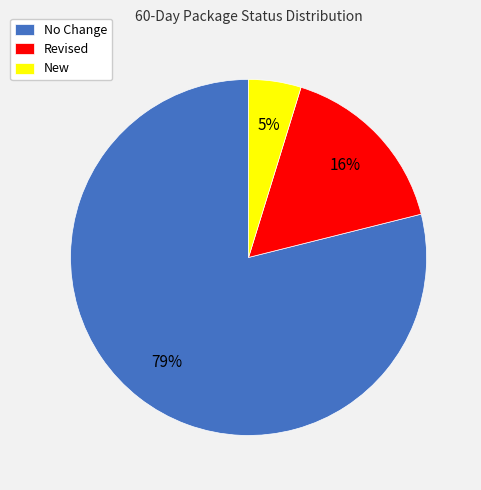

Rank the categories by value from highest to lowest.

No Change, Revised, New